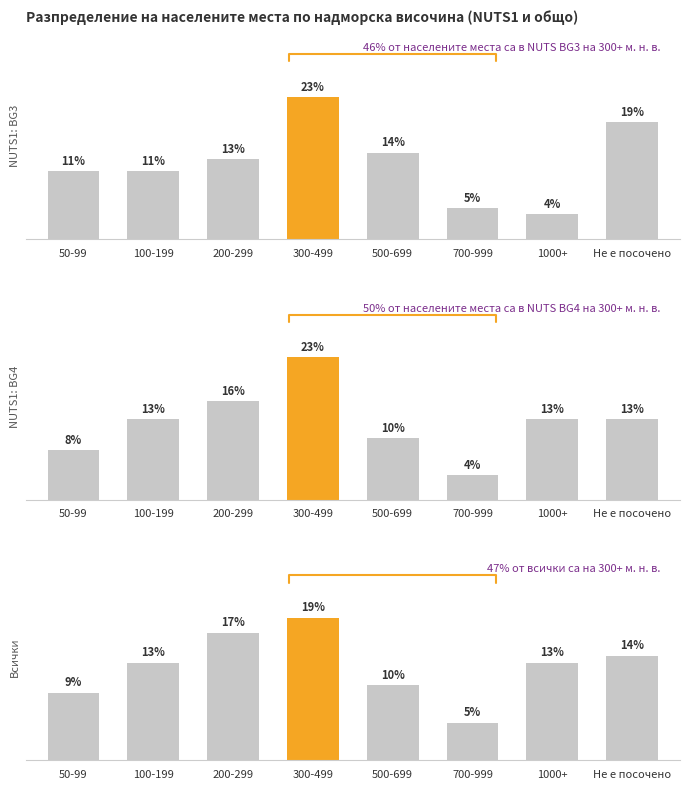

Count the number of categories in the chart.

8